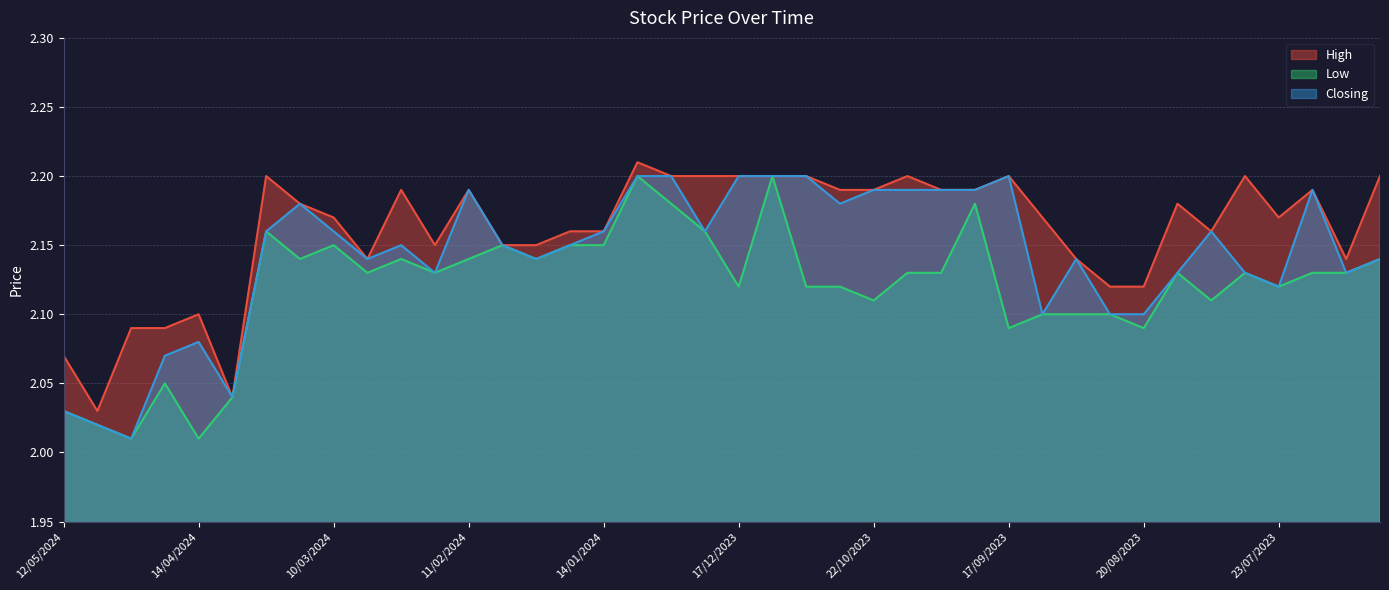

In Closing, how many points are lower than both neighbors (excluding endpoints)?

10